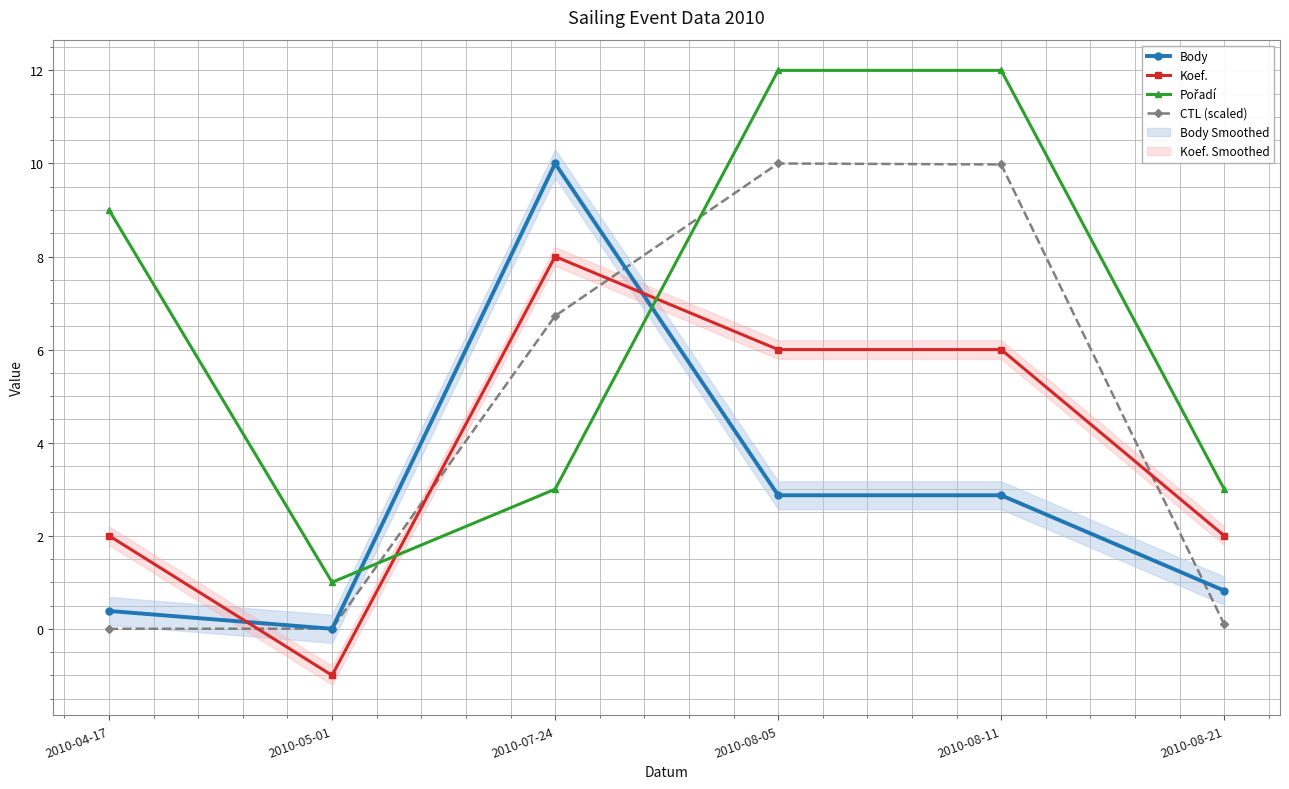

What is the highest value of the Body series?

10.0